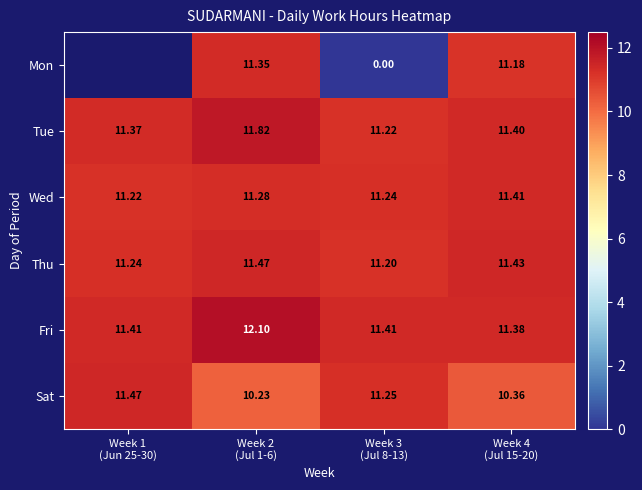

What value does the Wed series have at Week 2 (Jul 1-6)?

11.3